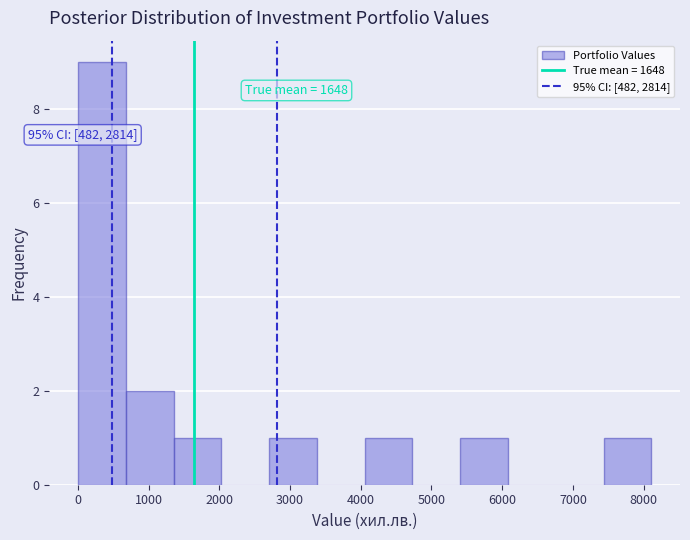

Which range on the x-axis has the tallest bar?

0 to 700